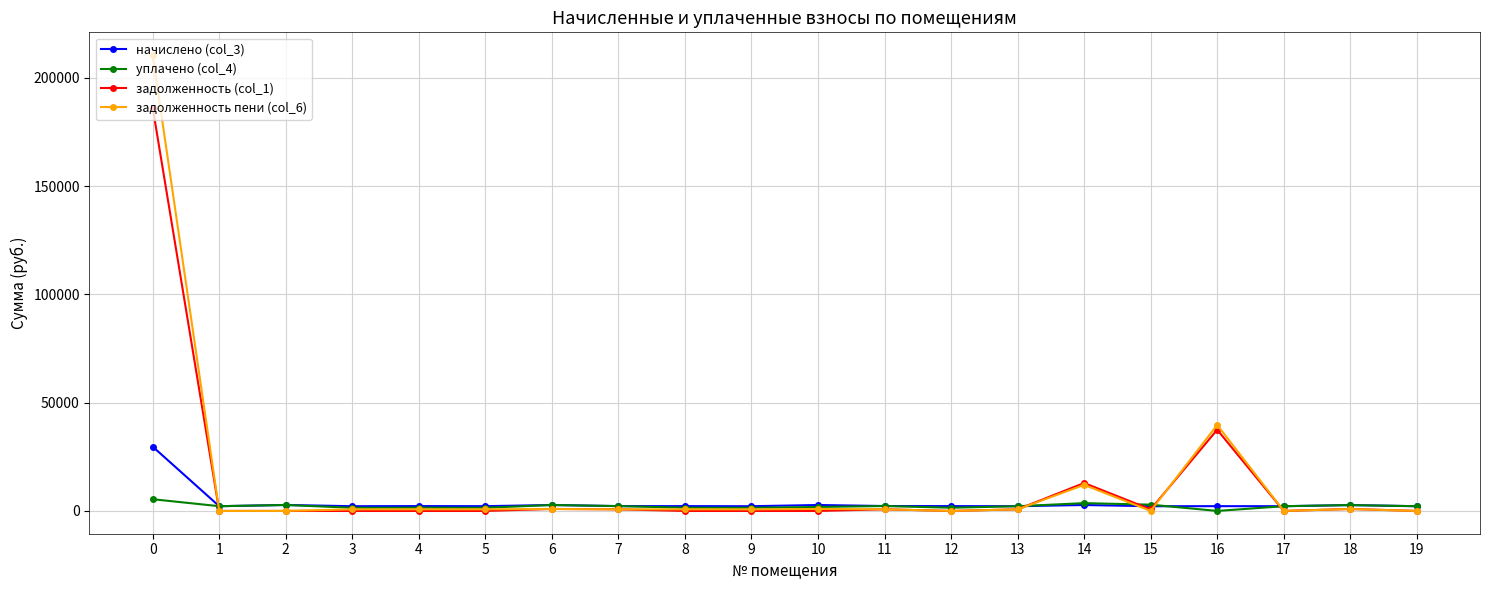

True or false: начислено (col_3) has more than 1 points higher than both neighbors.

True